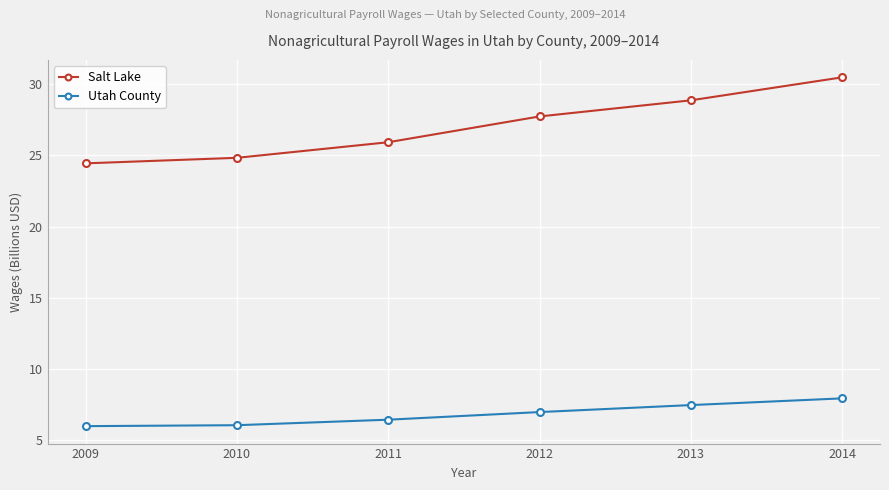

What is the total value across all series at 2013?

36.3